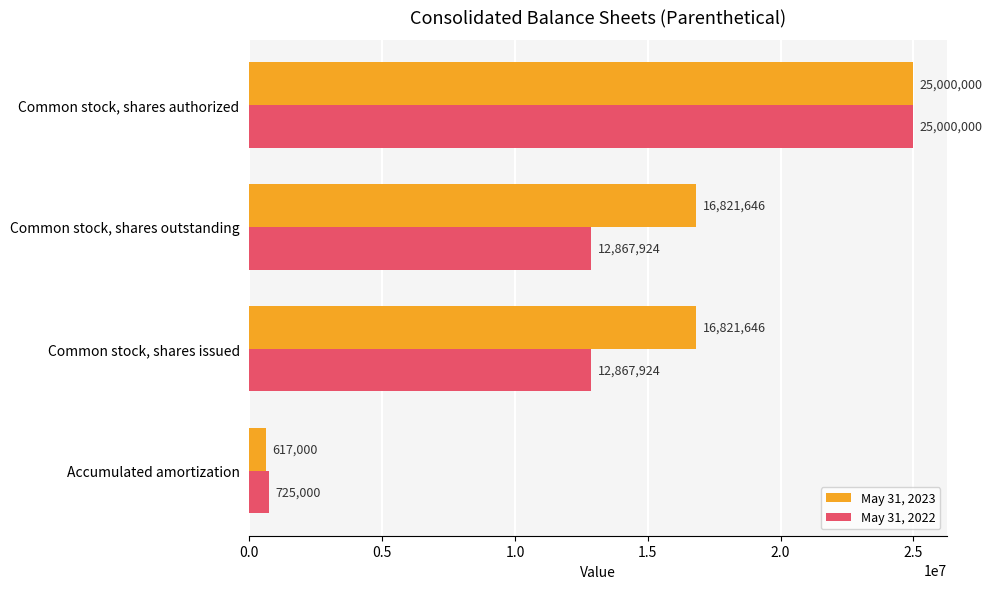

The value of May 31, 2023 at Common stock, shares issued is 9040127. True or false?

False